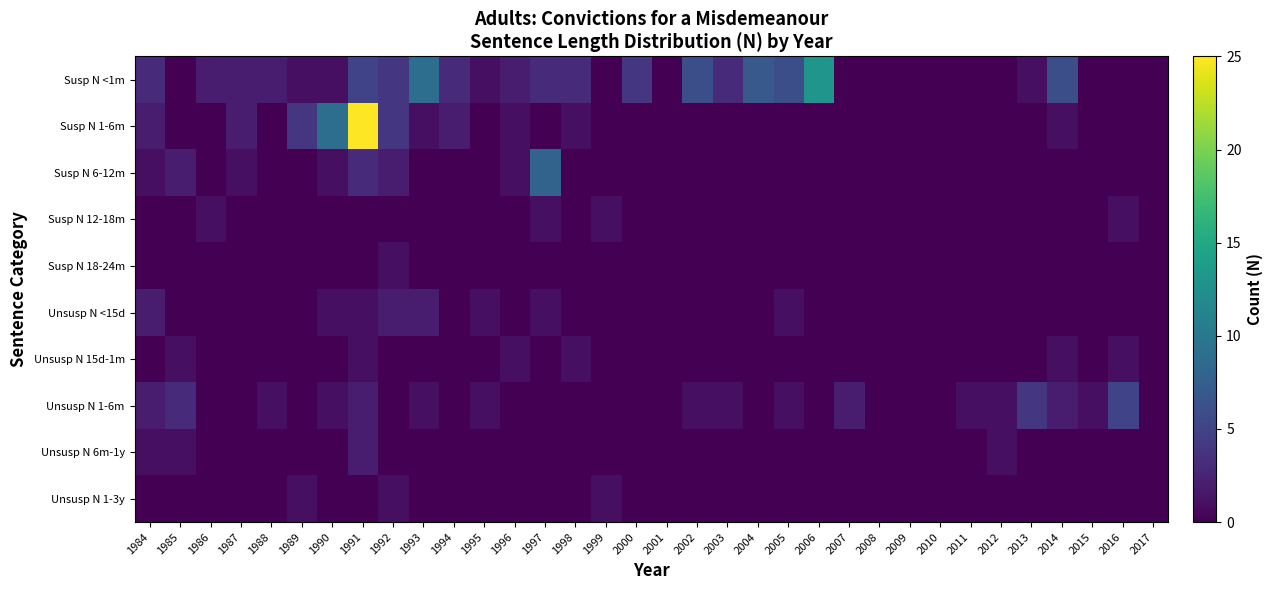

Reading right to left, what are all the values shown in this chart?

Susp N <1m: 2017=0	2016=0	2015=0	2014=6	2013=1	2012=0	2011=0	2010=0	2009=0	2008=0	2007=0	2006=13	2005=6	2004=7	2003=3	2002=6	2001=0	2000=4	1999=0	1998=3	1997=3	1996=2	1995=1	1994=3	1993=9	1992=4	1991=5	1990=1	1989=1	1988=2	1987=2	1986=2	1985=0	1984=3
Susp N 1-6m: 2017=0	2016=0	2015=0	2014=1	2013=0	2012=0	2011=0	2010=0	2009=0	2008=0	2007=0	2006=0	2005=0	2004=0	2003=0	2002=0	2001=0	2000=0	1999=0	1998=1	1997=0	1996=1	1995=0	1994=2	1993=1	1992=4	1991=25	1990=9	1989=4	1988=0	1987=2	1986=0	1985=0	1984=2
Susp N 6-12m: 2017=0	2016=0	2015=0	2014=0	2013=0	2012=0	2011=0	2010=0	2009=0	2008=0	2007=0	2006=0	2005=0	2004=0	2003=0	2002=0	2001=0	2000=0	1999=0	1998=0	1997=8	1996=1	1995=0	1994=0	1993=0	1992=2	1991=3	1990=1	1989=0	1988=0	1987=1	1986=0	1985=2	1984=1
Susp N 12-18m: 2017=0	2016=1	2015=0	2014=0	2013=0	2012=0	2011=0	2010=0	2009=0	2008=0	2007=0	2006=0	2005=0	2004=0	2003=0	2002=0	2001=0	2000=0	1999=1	1998=0	1997=1	1996=0	1995=0	1994=0	1993=0	1992=0	1991=0	1990=0	1989=0	1988=0	1987=0	1986=1	1985=0	1984=0
Susp N 18-24m: 2017=0	2016=0	2015=0	2014=0	2013=0	2012=0	2011=0	2010=0	2009=0	2008=0	2007=0	2006=0	2005=0	2004=0	2003=0	2002=0	2001=0	2000=0	1999=0	1998=0	1997=0	1996=0	1995=0	1994=0	1993=0	1992=1	1991=0	1990=0	1989=0	1988=0	1987=0	1986=0	1985=0	1984=0
Unsusp N <15d: 2017=0	2016=0	2015=0	2014=0	2013=0	2012=0	2011=0	2010=0	2009=0	2008=0	2007=0	2006=0	2005=1	2004=0	2003=0	2002=0	2001=0	2000=0	1999=0	1998=0	1997=1	1996=0	1995=1	1994=0	1993=2	1992=2	1991=1	1990=1	1989=0	1988=0	1987=0	1986=0	1985=0	1984=2
Unsusp N 15d-1m: 2017=0	2016=1	2015=0	2014=1	2013=0	2012=0	2011=0	2010=0	2009=0	2008=0	2007=0	2006=0	2005=0	2004=0	2003=0	2002=0	2001=0	2000=0	1999=0	1998=1	1997=0	1996=1	1995=0	1994=0	1993=0	1992=0	1991=1	1990=0	1989=0	1988=0	1987=0	1986=0	1985=1	1984=0
Unsusp N 1-6m: 2017=0	2016=5	2015=1	2014=2	2013=4	2012=1	2011=1	2010=0	2009=0	2008=0	2007=2	2006=0	2005=1	2004=0	2003=1	2002=1	2001=0	2000=0	1999=0	1998=0	1997=0	1996=0	1995=1	1994=0	1993=1	1992=0	1991=2	1990=1	1989=0	1988=1	1987=0	1986=0	1985=3	1984=2
Unsusp N 6m-1y: 2017=0	2016=0	2015=0	2014=0	2013=0	2012=1	2011=0	2010=0	2009=0	2008=0	2007=0	2006=0	2005=0	2004=0	2003=0	2002=0	2001=0	2000=0	1999=0	1998=0	1997=0	1996=0	1995=0	1994=0	1993=0	1992=0	1991=2	1990=0	1989=0	1988=0	1987=0	1986=0	1985=1	1984=1
Unsusp N 1-3y: 2017=0	2016=0	2015=0	2014=0	2013=0	2012=0	2011=0	2010=0	2009=0	2008=0	2007=0	2006=0	2005=0	2004=0	2003=0	2002=0	2001=0	2000=0	1999=1	1998=0	1997=0	1996=0	1995=0	1994=0	1993=0	1992=1	1991=0	1990=0	1989=1	1988=0	1987=0	1986=0	1985=0	1984=0